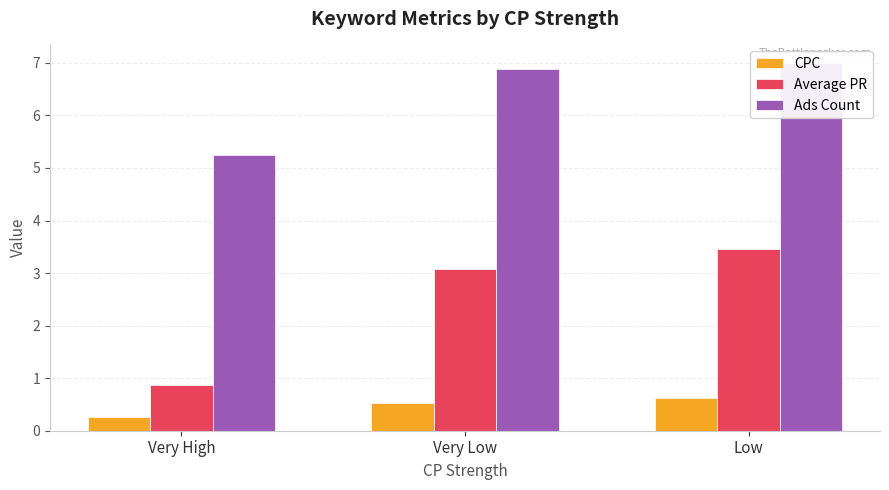

What is the maximum value shown in the chart?

7.0